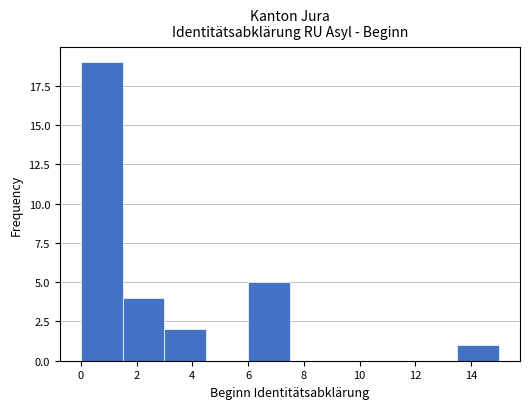

Which range on the x-axis has the tallest bar?

0.0 to 1.5